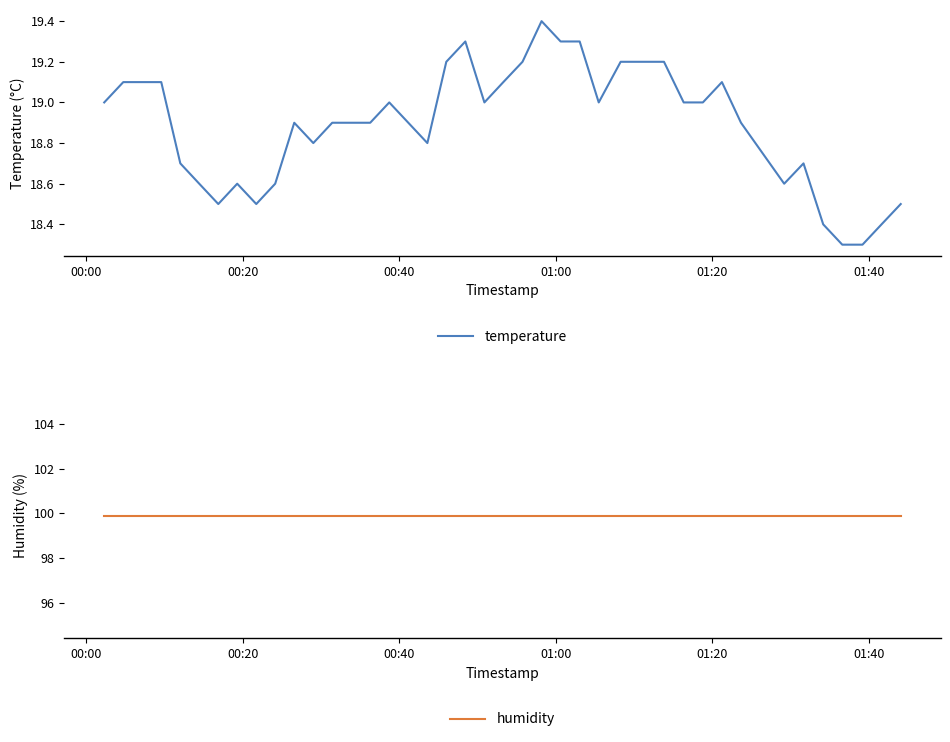

What is the value of the temperature point at the 8th from the left?

18.6